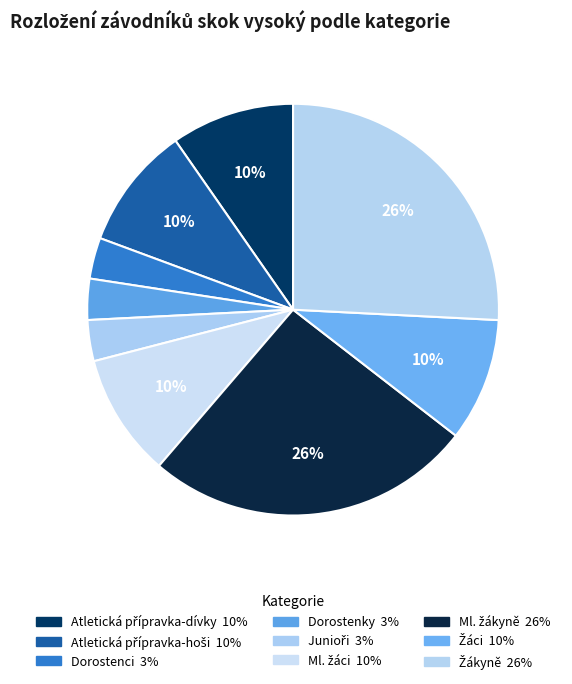

To the nearest percent, what is the difference between the Ml. žáci and Žákyně slice percentages?

16%